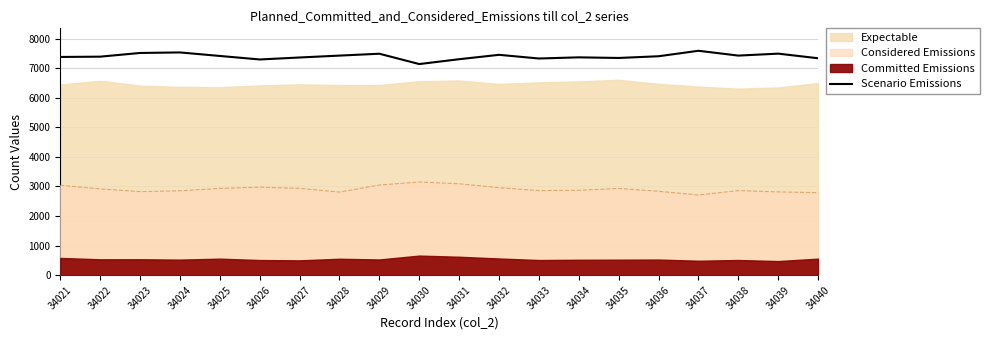

The chart shows a value of 3458 at 34029. True or false?

False